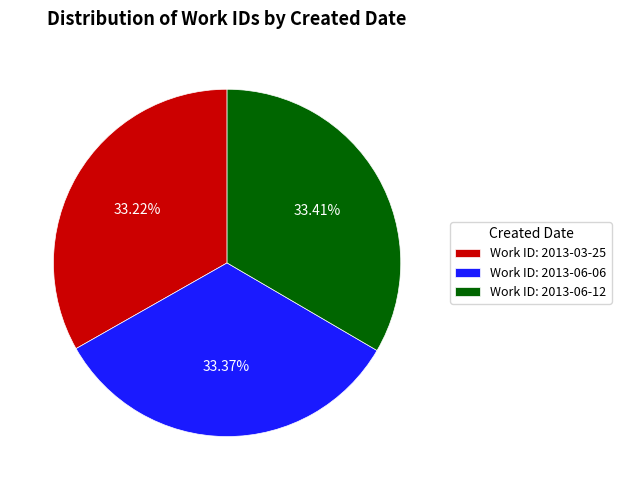

Combined, do Work ID: 2013-06-12 and Work ID: 2013-06-06 account for over 50%?

Yes